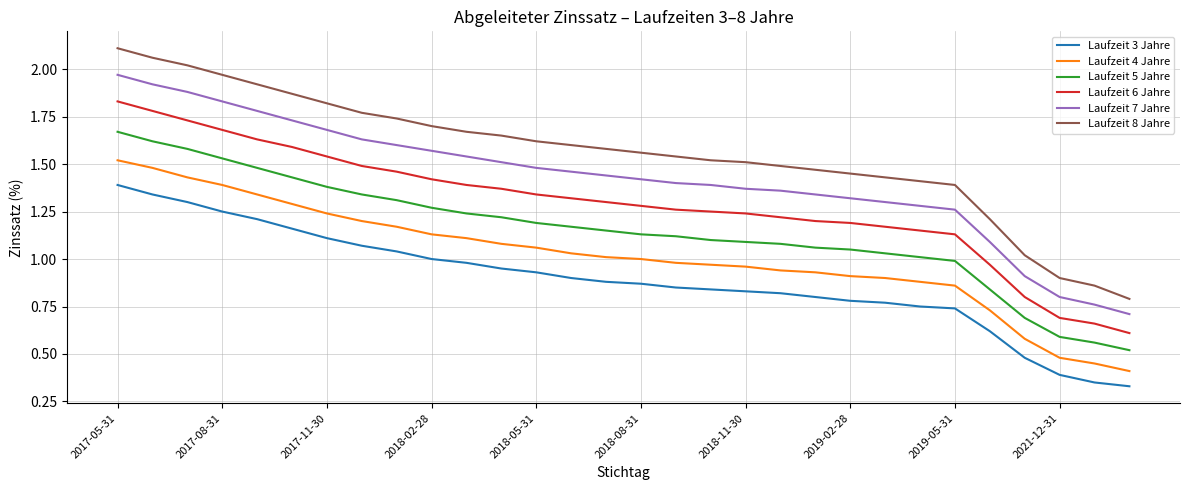

True or false: Laufzeit 7 Jahre and Laufzeit 4 Jahre intersect in this chart.

False